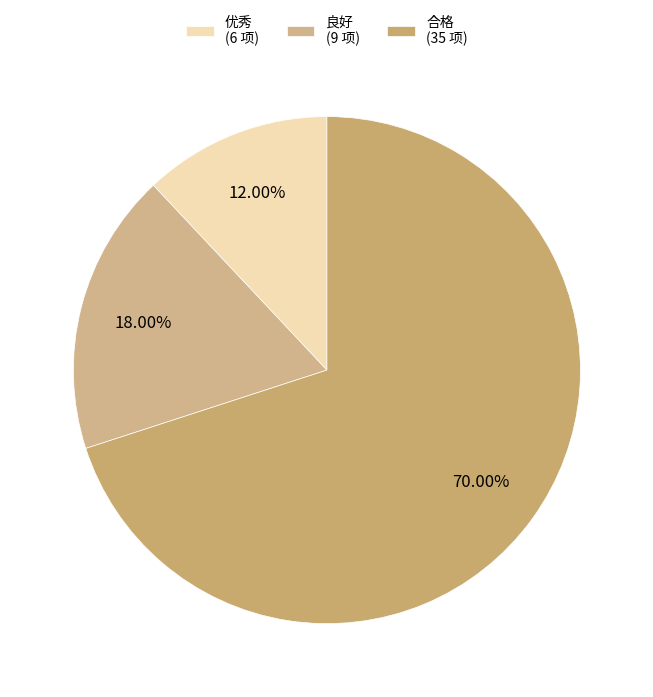

Between 优秀 and 合格, which is larger?

合格